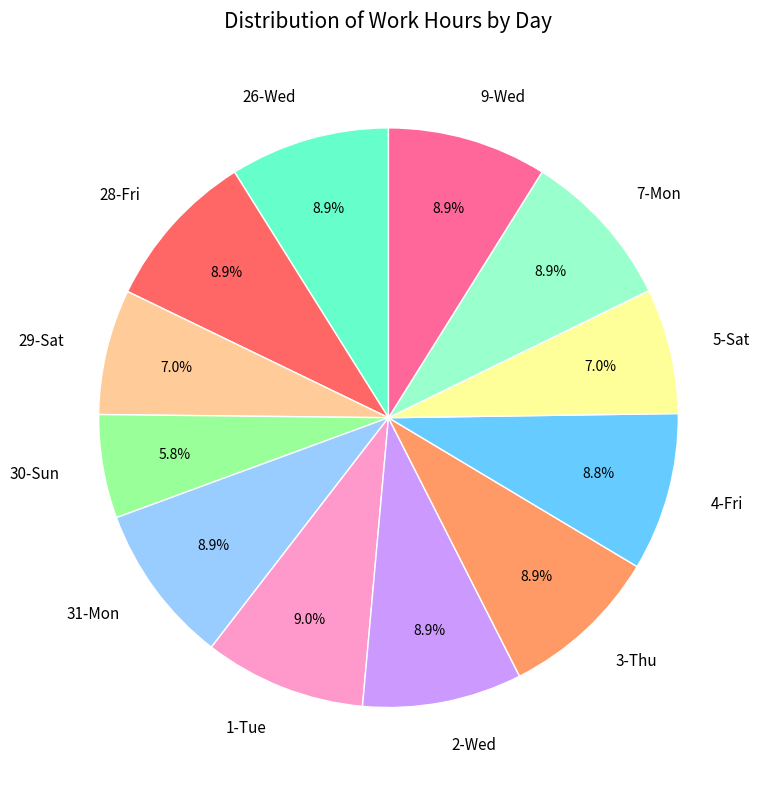

To the nearest percent, what percentage of the pie is 28-Fri?

9%